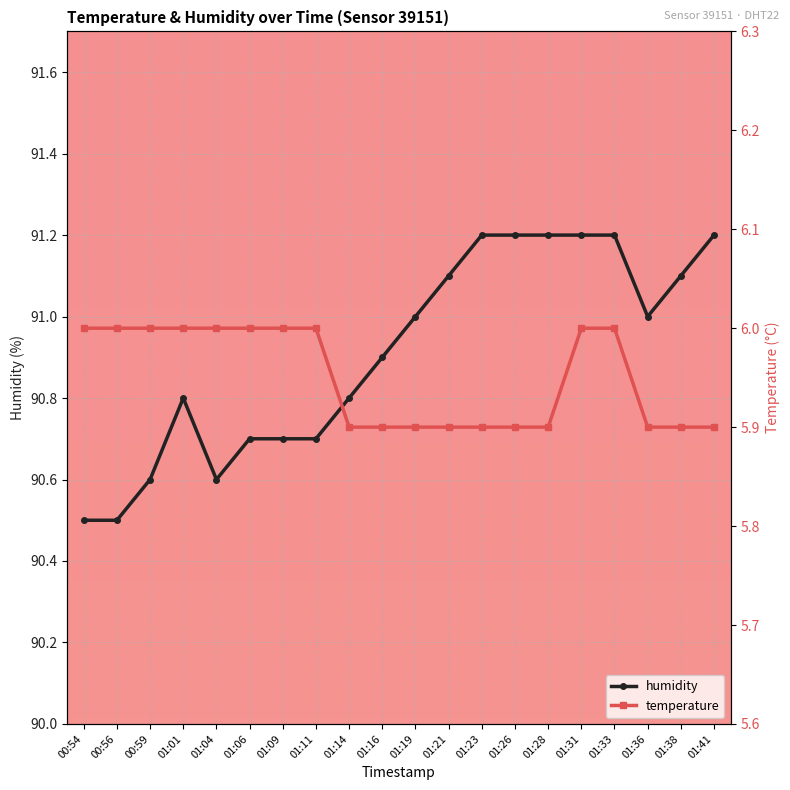

What is the difference between the maximum and minimum values in the humidity series?

0.7